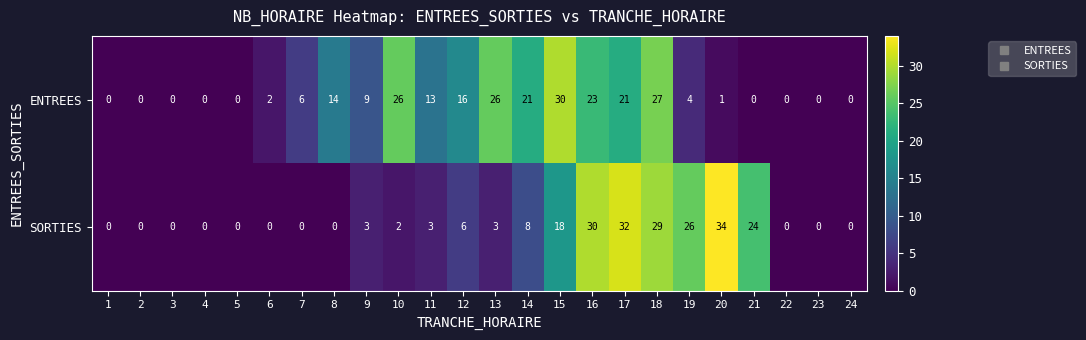

Count the number of data series in this chart.

2